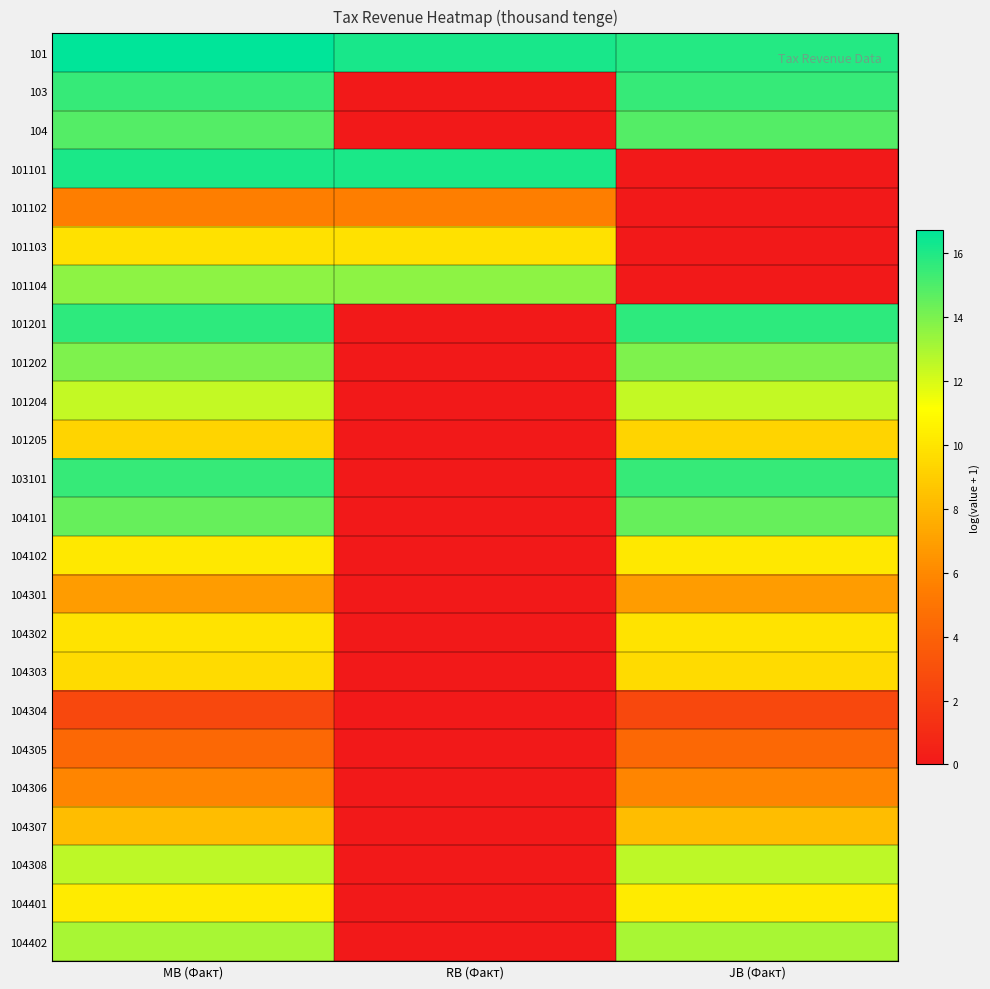

What is the maximum value shown in the chart?

16.7